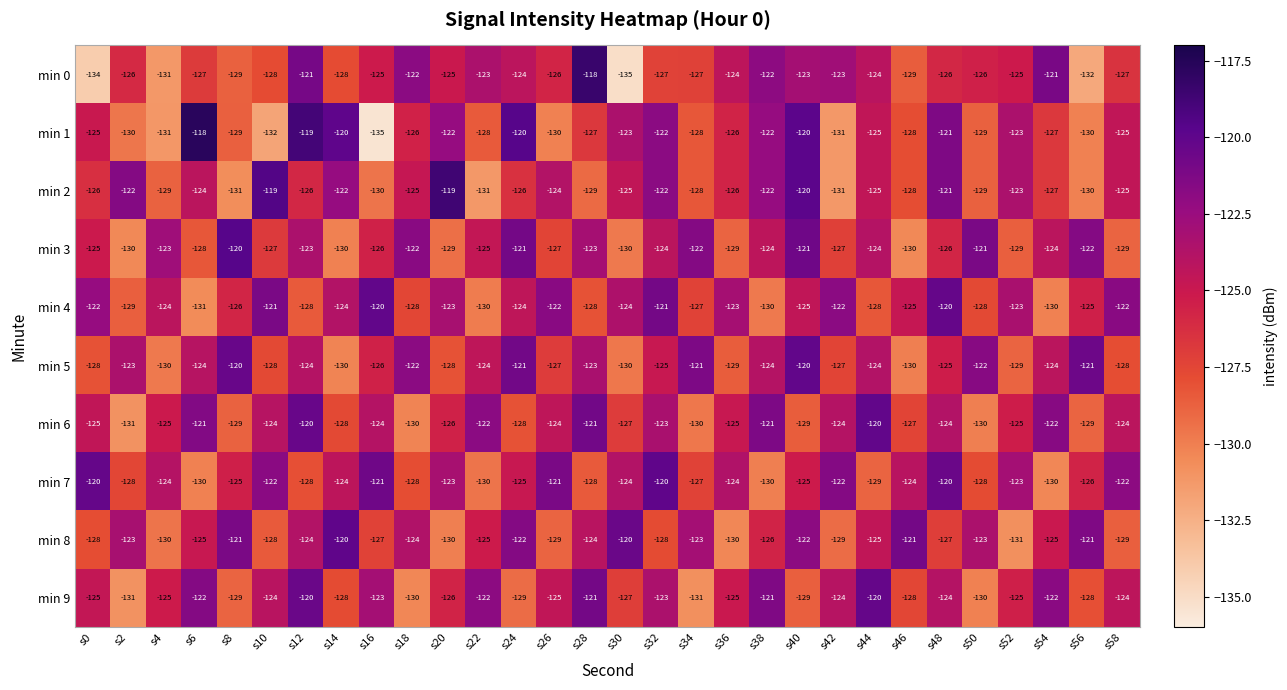

Which series changed the most between s18 and s58?

min 3